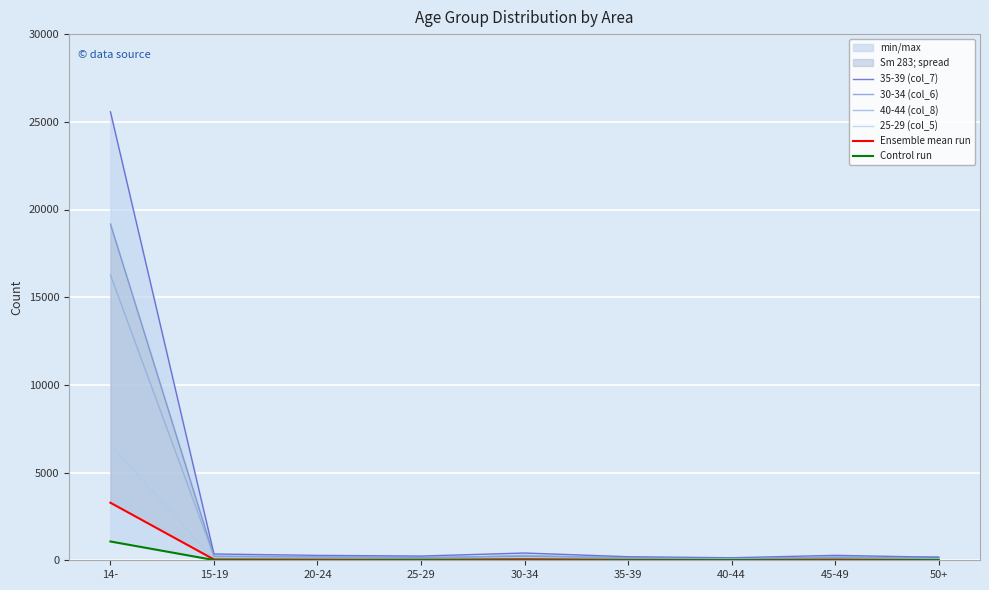

Reading left to right, extract all data points from this chart.

35-39 (col_7): 25571	360	279	241	415	203	144	280	173
30-34 (col_6): 19172	224	192	164	231	159	112	168	186
40-44 (col_8): 16269	234	211	104	279	132	69	195	88
25-29 (col_5): 6605	67	31	64	61	63	63	34	83
Ensemble mean run: 3281	47	37	29	59	28	14	41	20
Control run: 1072	14	2	16	5	9	8	5	14